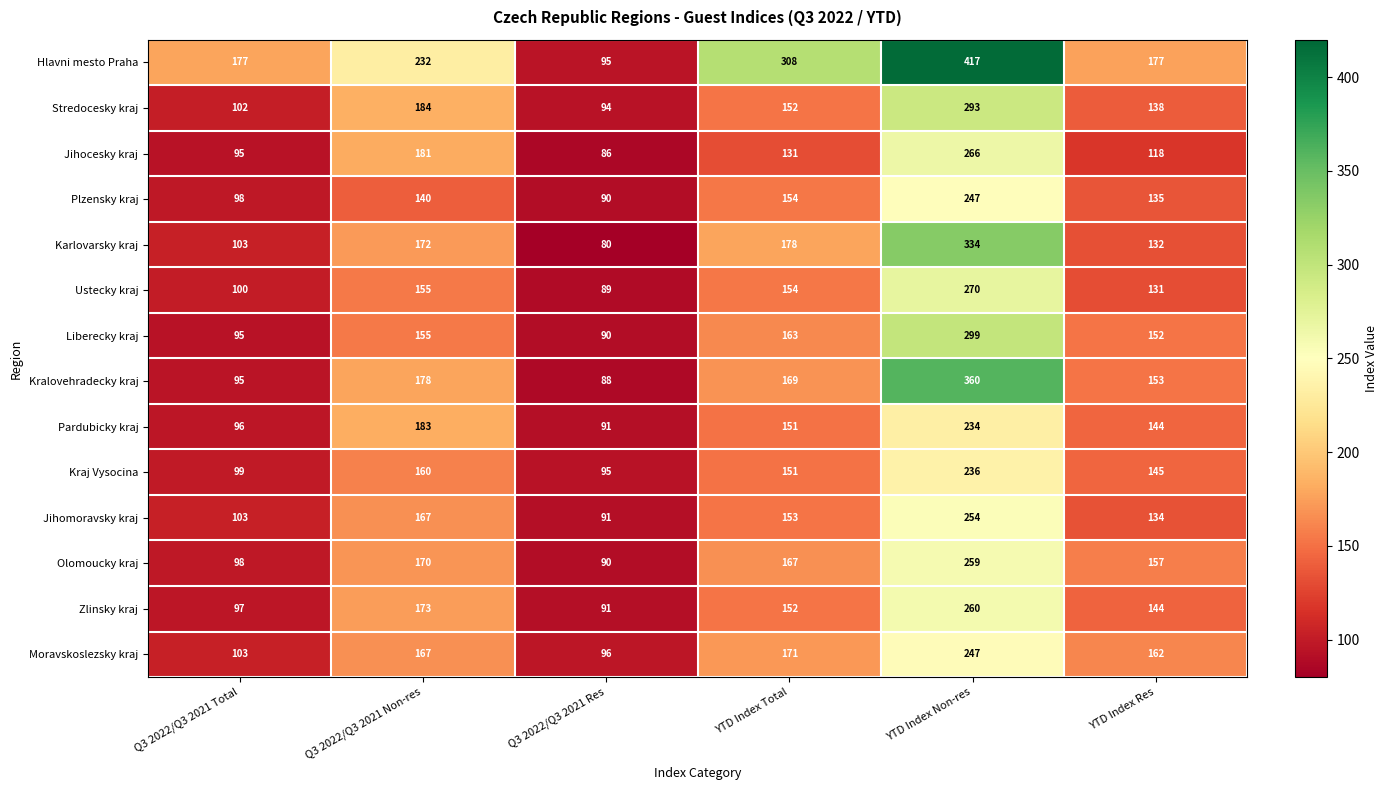

True or false: Jihomoravsky kraj has a value of 91 at Q3 2022/Q3 2021 Res.

True